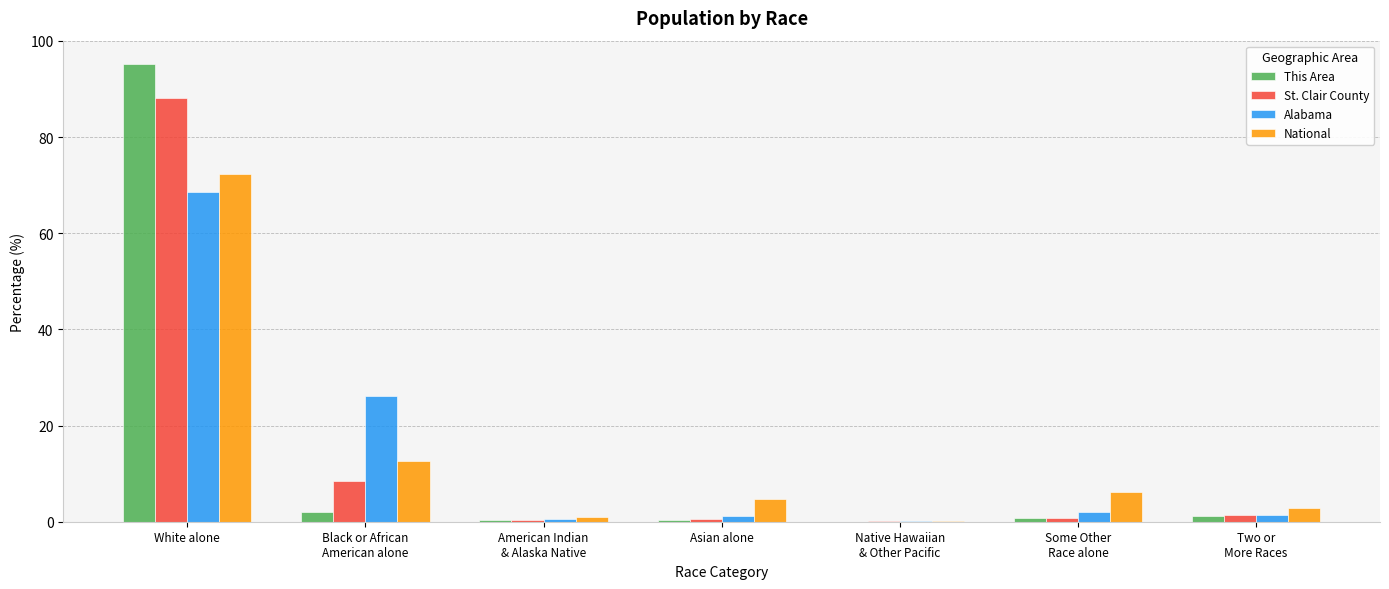

Which series has the widest spread of values?

This Area